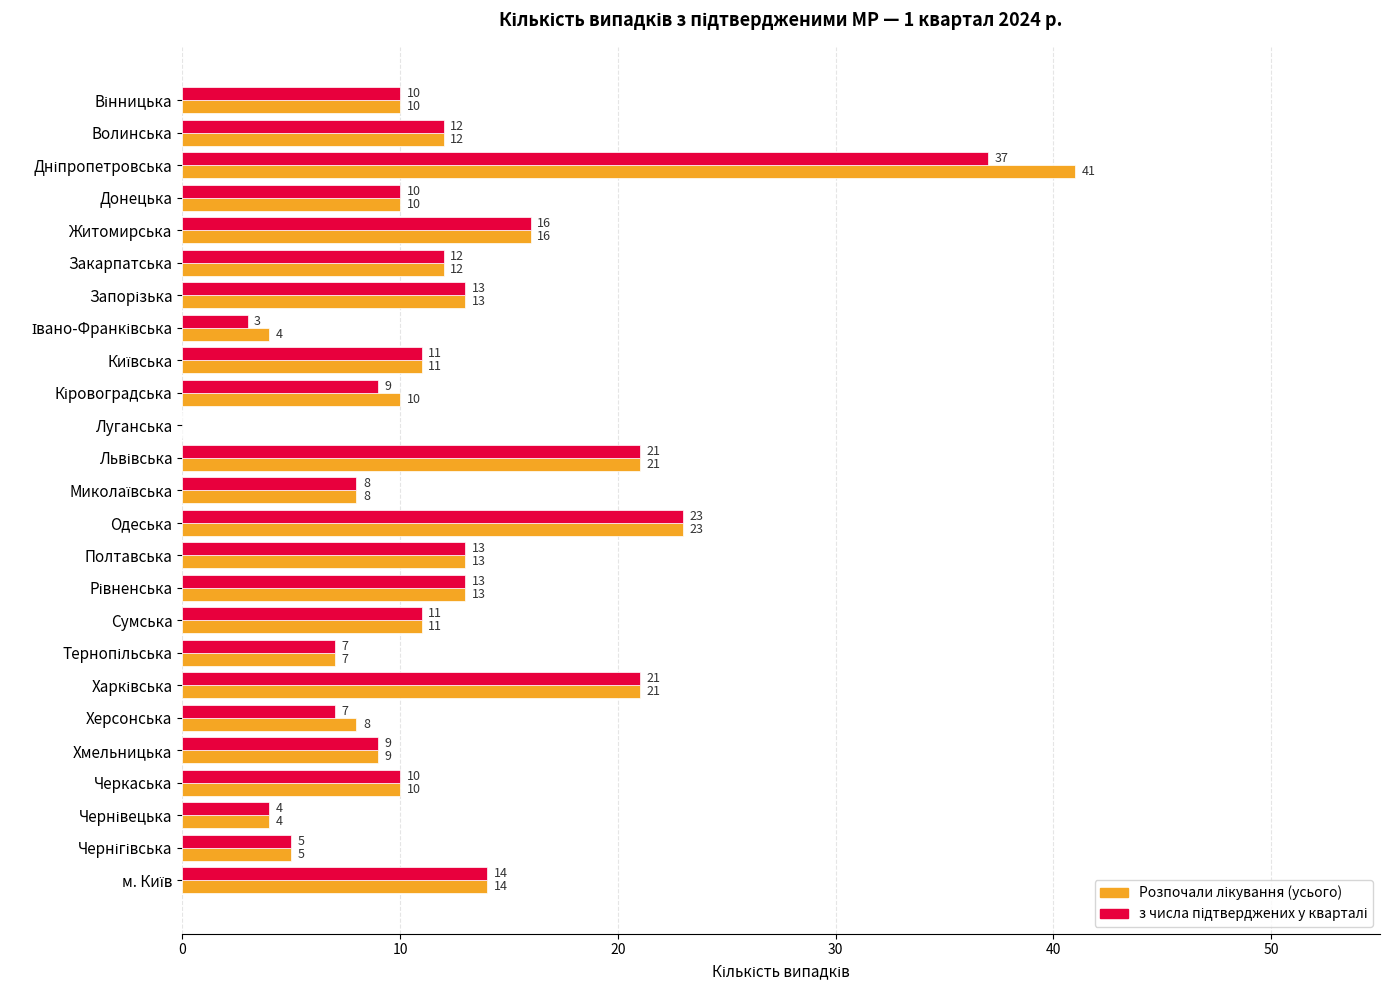

What is the maximum value shown in the chart?

41